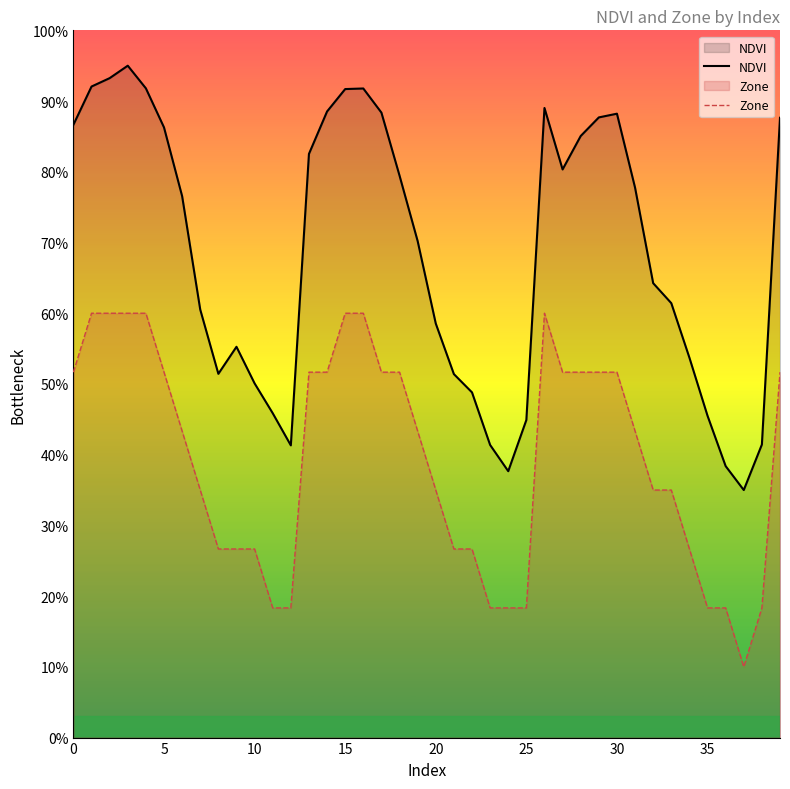

At which label is NDVI closest to 0?

37